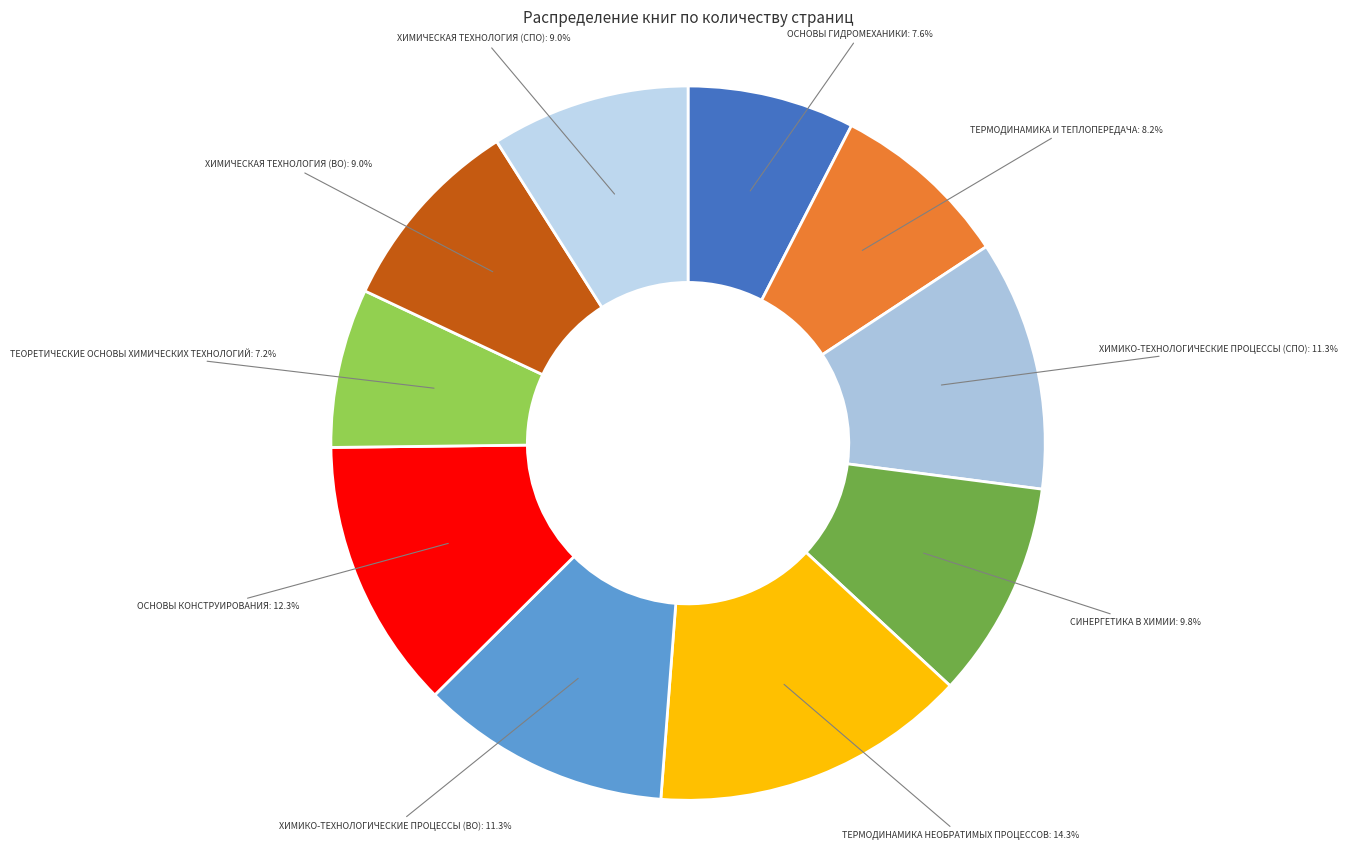

Is there any slice that represents more than half of the pie?

No